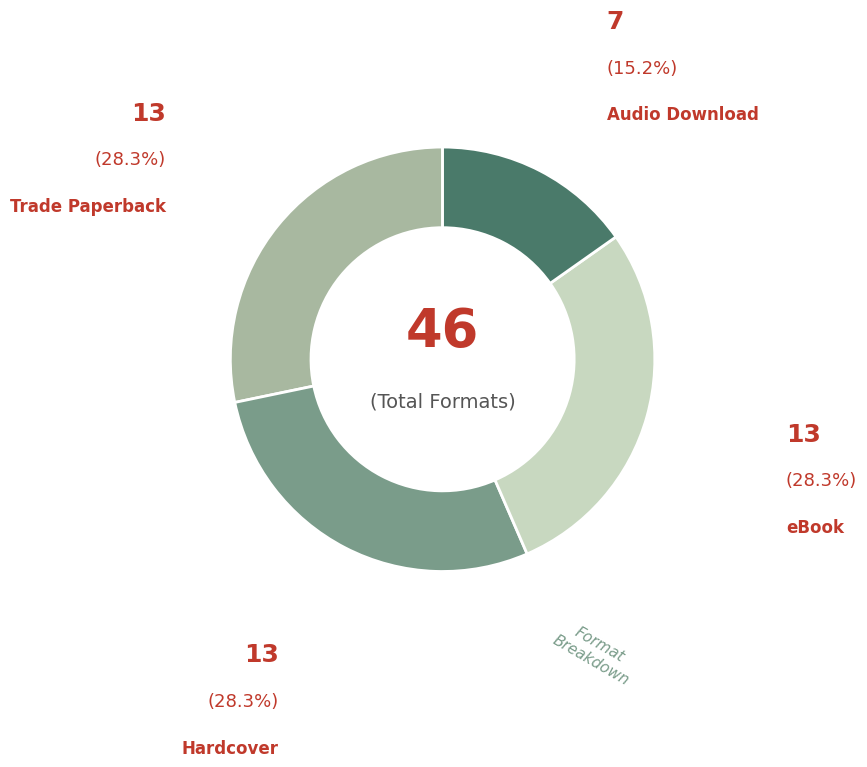

Is there a majority slice in this chart?

No